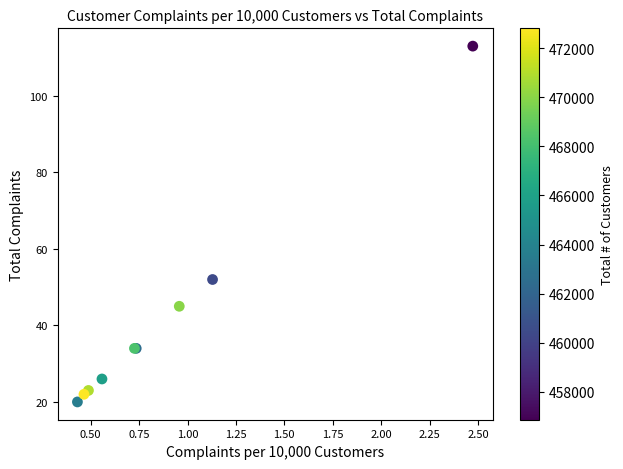

What Y value in the scatter plot is closest to 66?

52